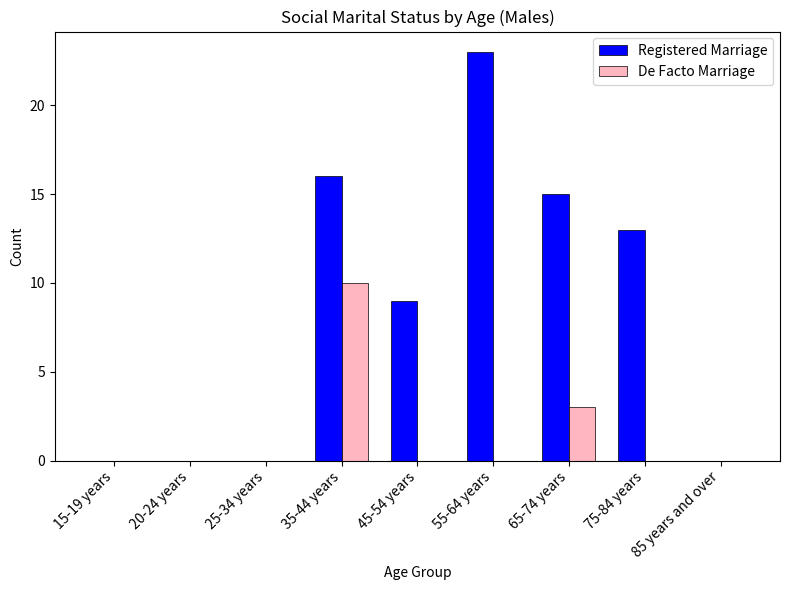

At which label does De Facto Marriage reach its peak?

35-44 years